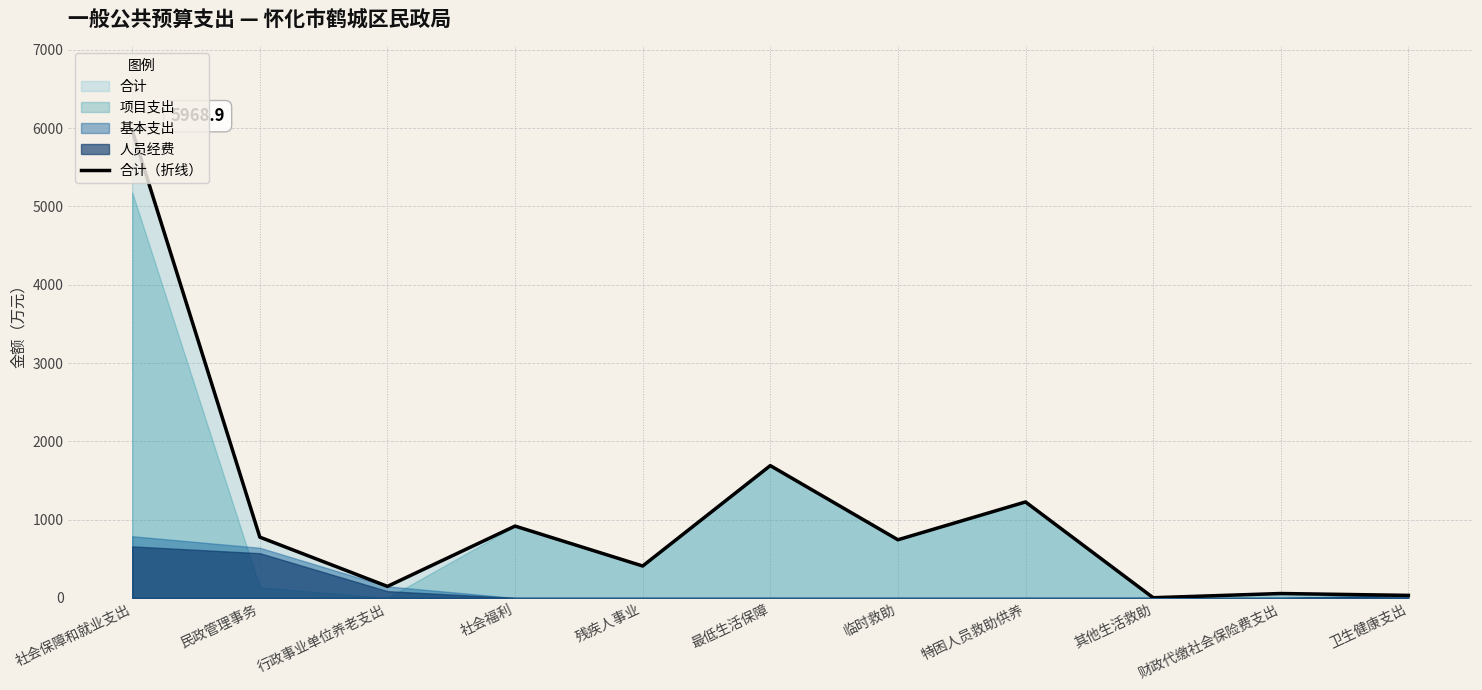

What is the sum of all values?

11970.7